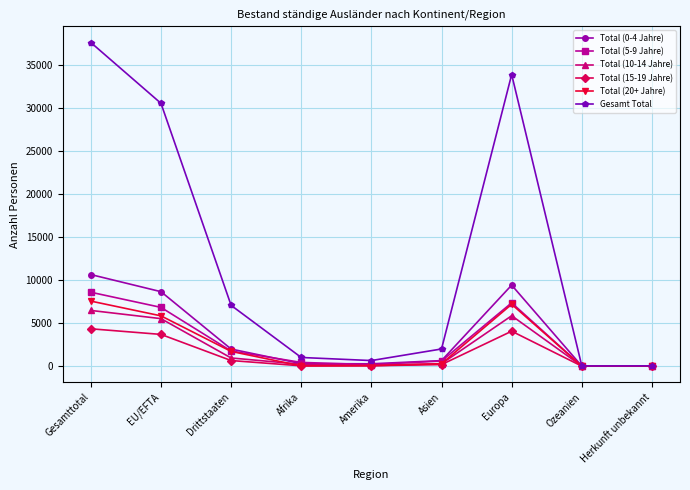

At which category is the sum across all series the highest?

Gesamttotal